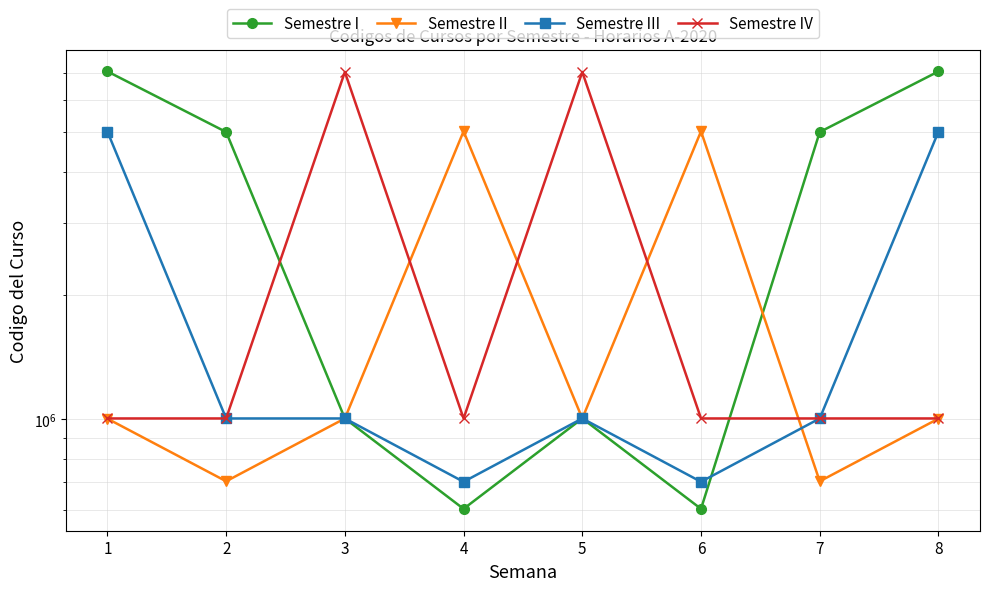

Rank the series at 4 from lowest to highest value.

Semestre I, Semestre III, Semestre IV, Semestre II